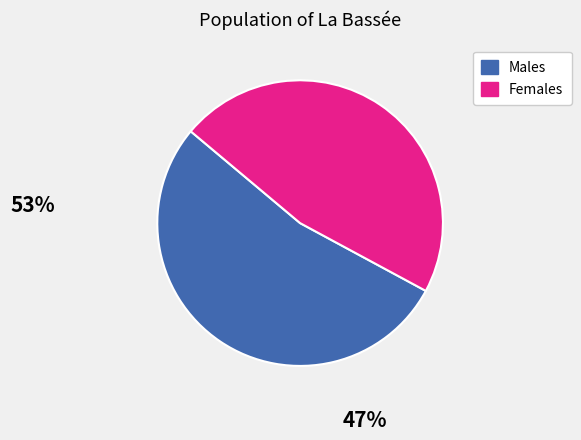

Rank the categories by value from highest to lowest.

Males, Females